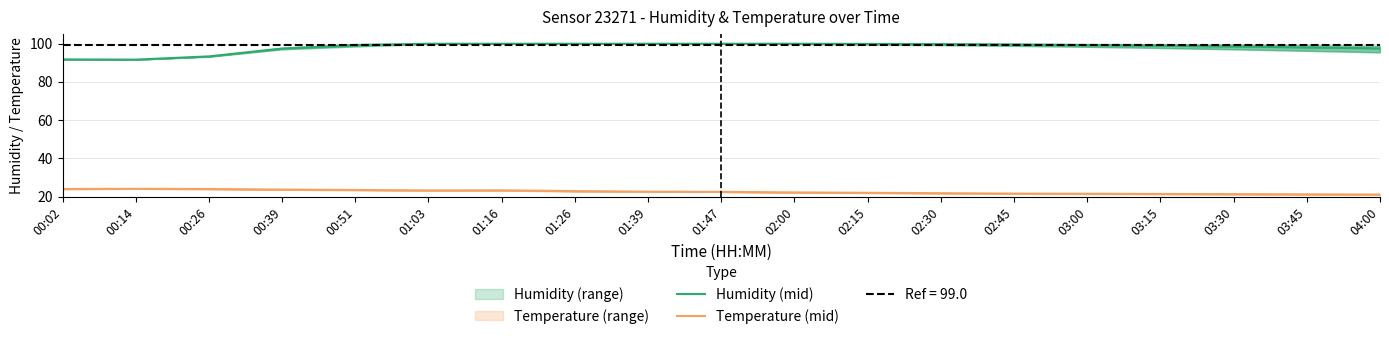

How many data points does each series have?

19